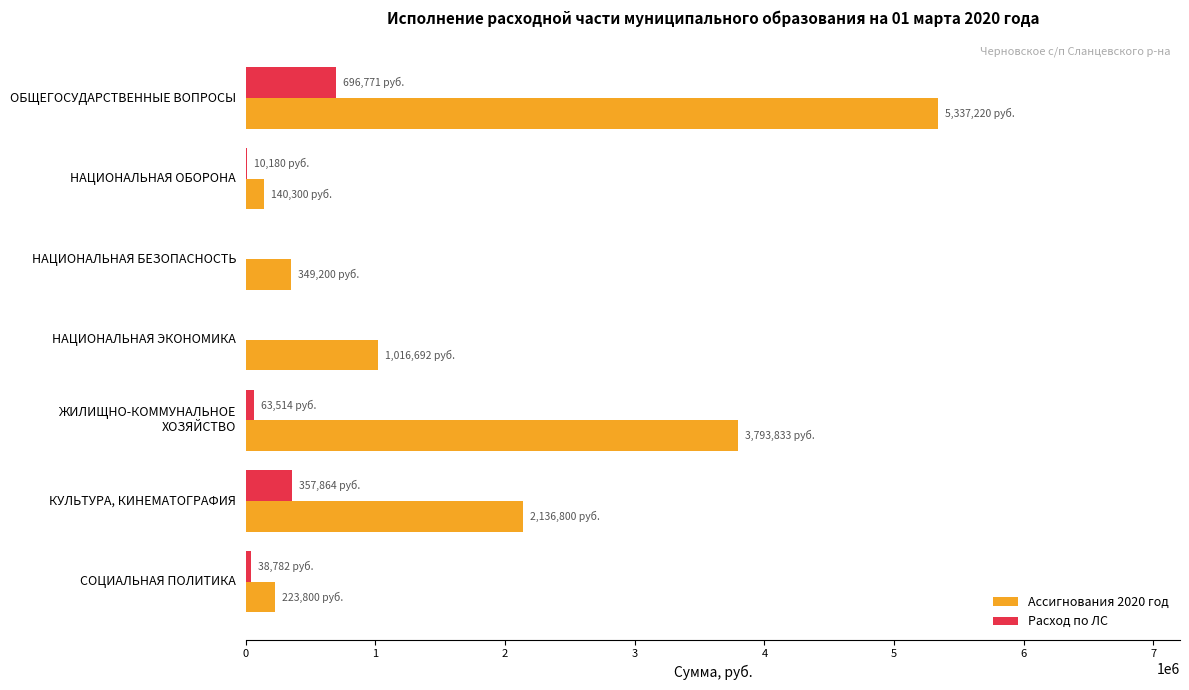

What is the sum of all Расход по ЛС values?

1167111.1